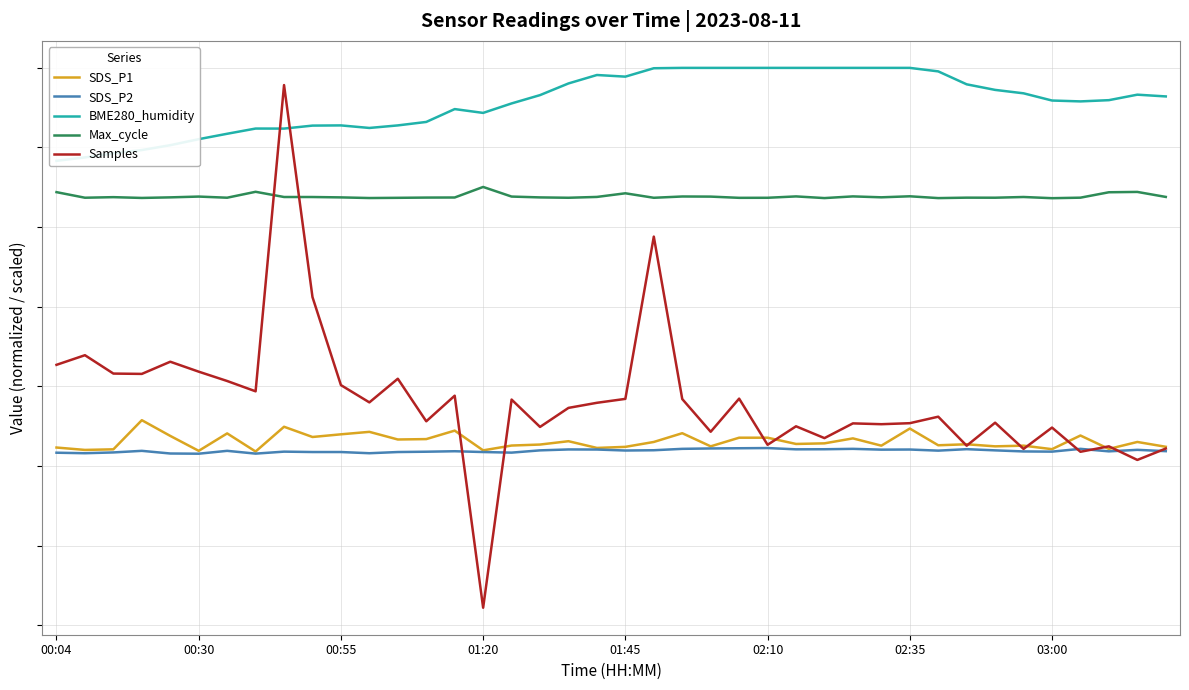

What is the sum of all BME280_humidity values?

3654.6